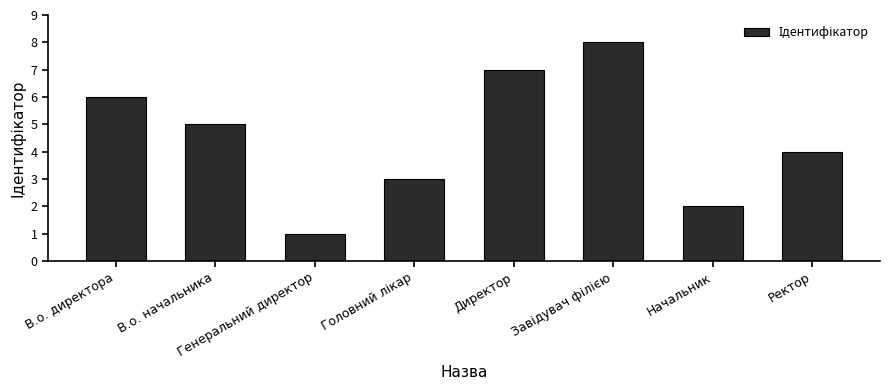

What is the change in value from Директор to Начальник?

-5